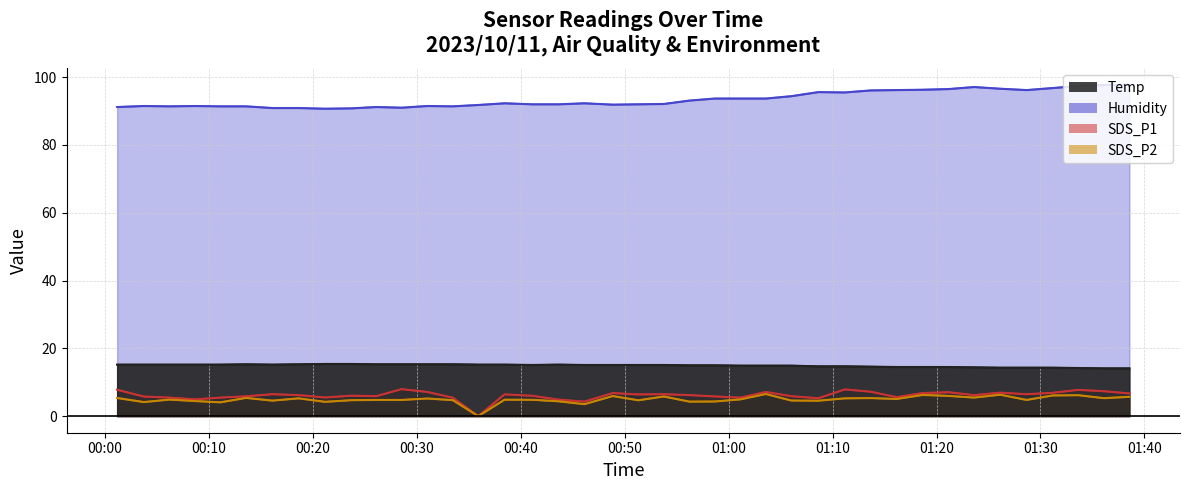

Which category has the highest value in the Humidity series?

2023/10/11 01:38:33